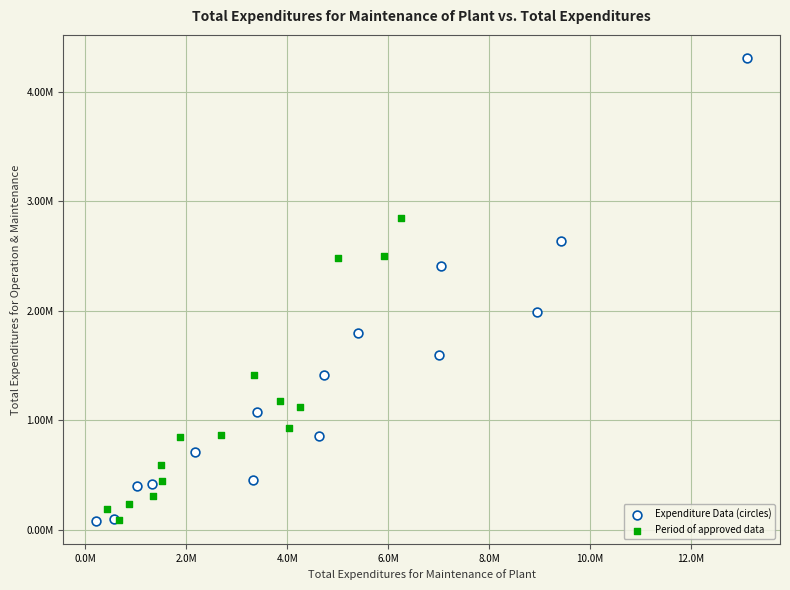

What are all the series names shown in the legend?

Expenditure Data (circles), Period of approved data